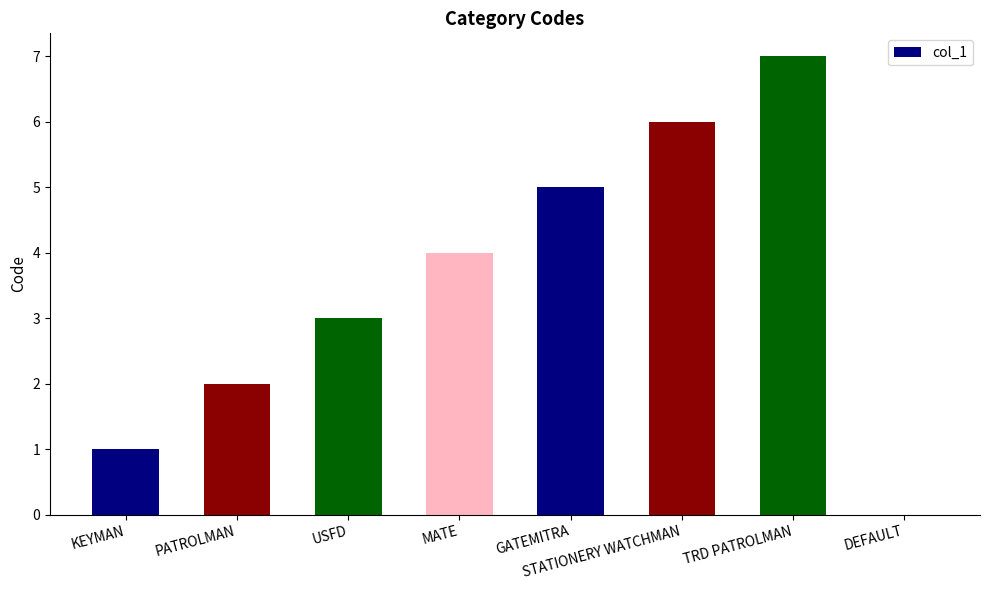

What is the sum of the values at USFD and GATEMITRA?

8